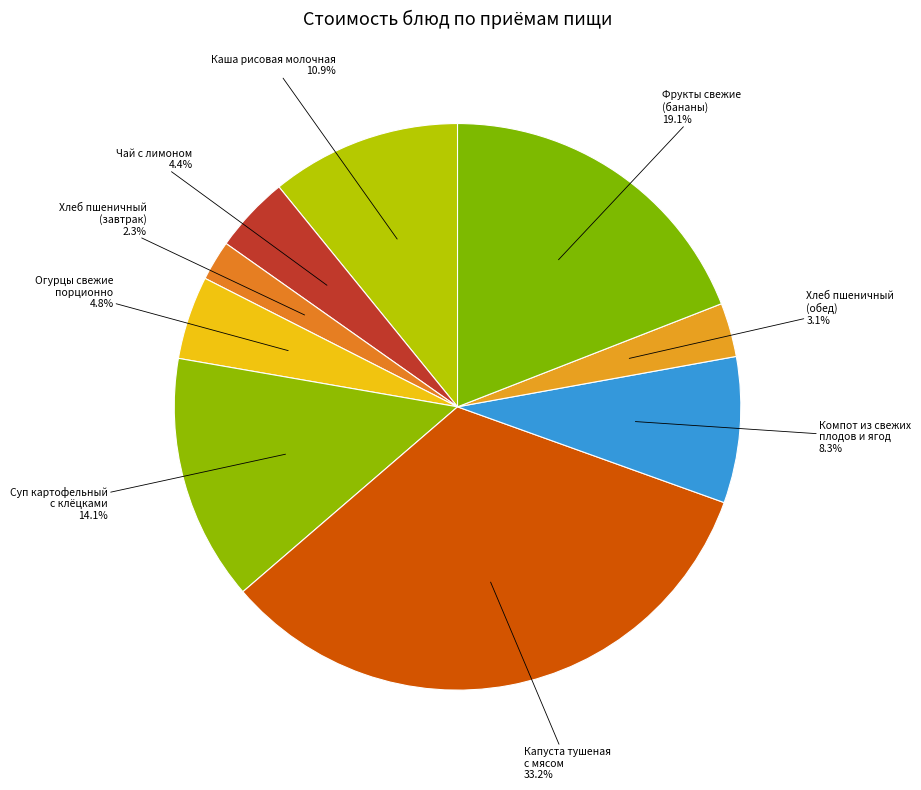

What is the largest slice in the pie chart?

Капуста тушеная с мясом